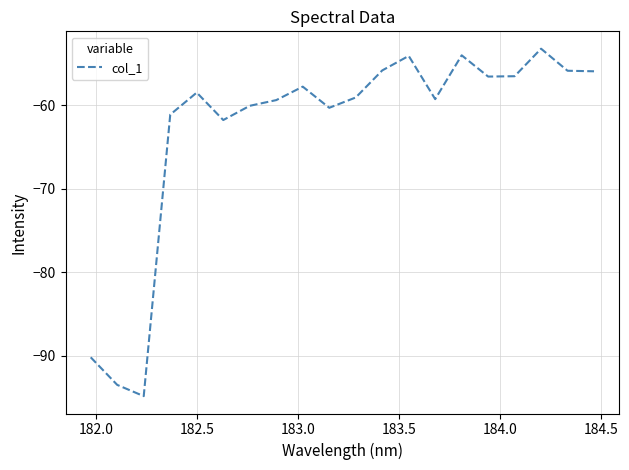

What is the greatest value displayed?

-53.2